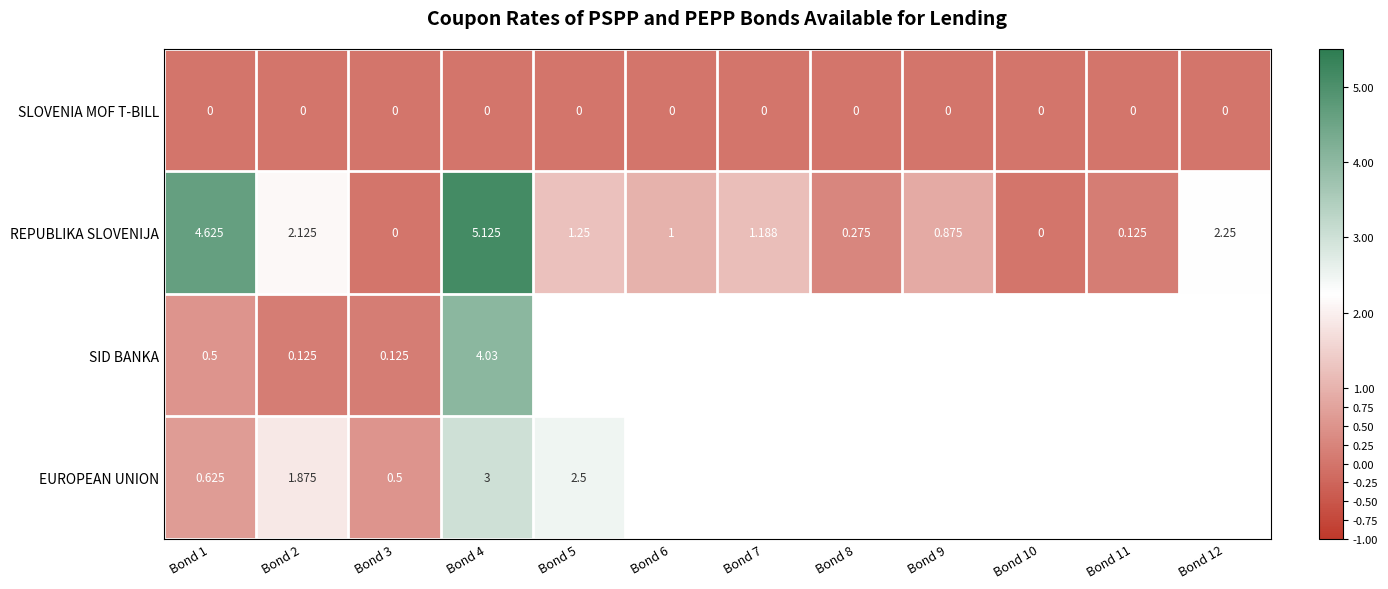

At which label does EUROPEAN UNION reach its peak?

Bond 4